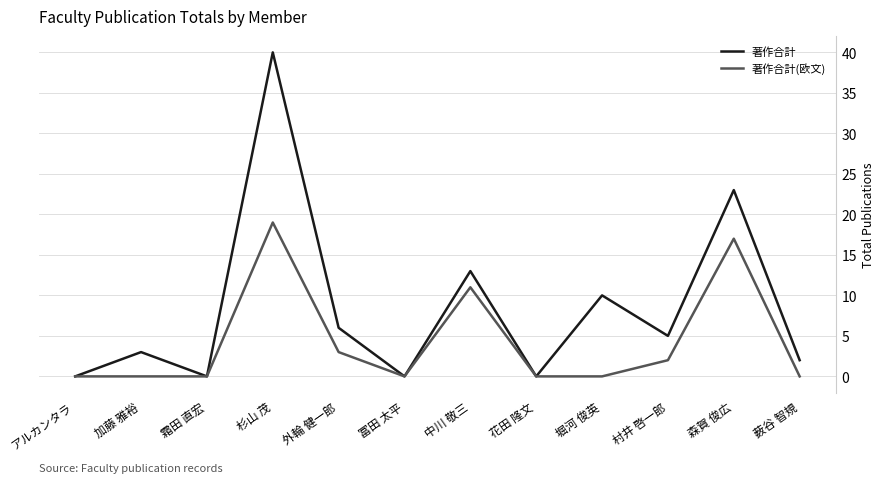

How many lines are shown in the chart?

2